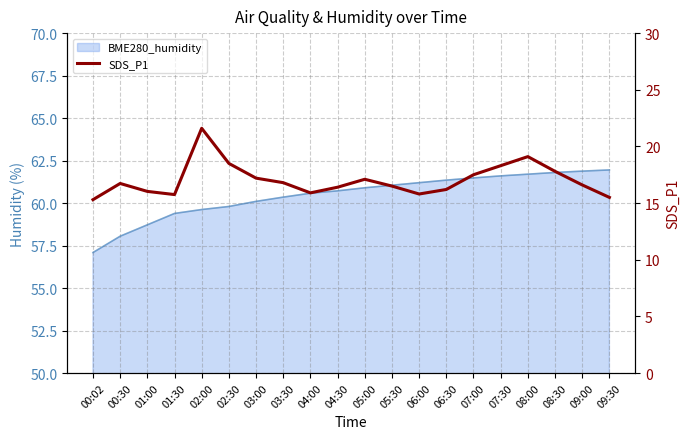

Rank the categories by value from highest to lowest.

02:00, 08:00, 02:30, 07:30, 08:30, 07:00, 03:00, 05:00, 03:30, 00:30, 09:00, 05:30, 04:30, 06:30, 01:00, 04:00, 06:00, 01:30, 09:30, 00:02